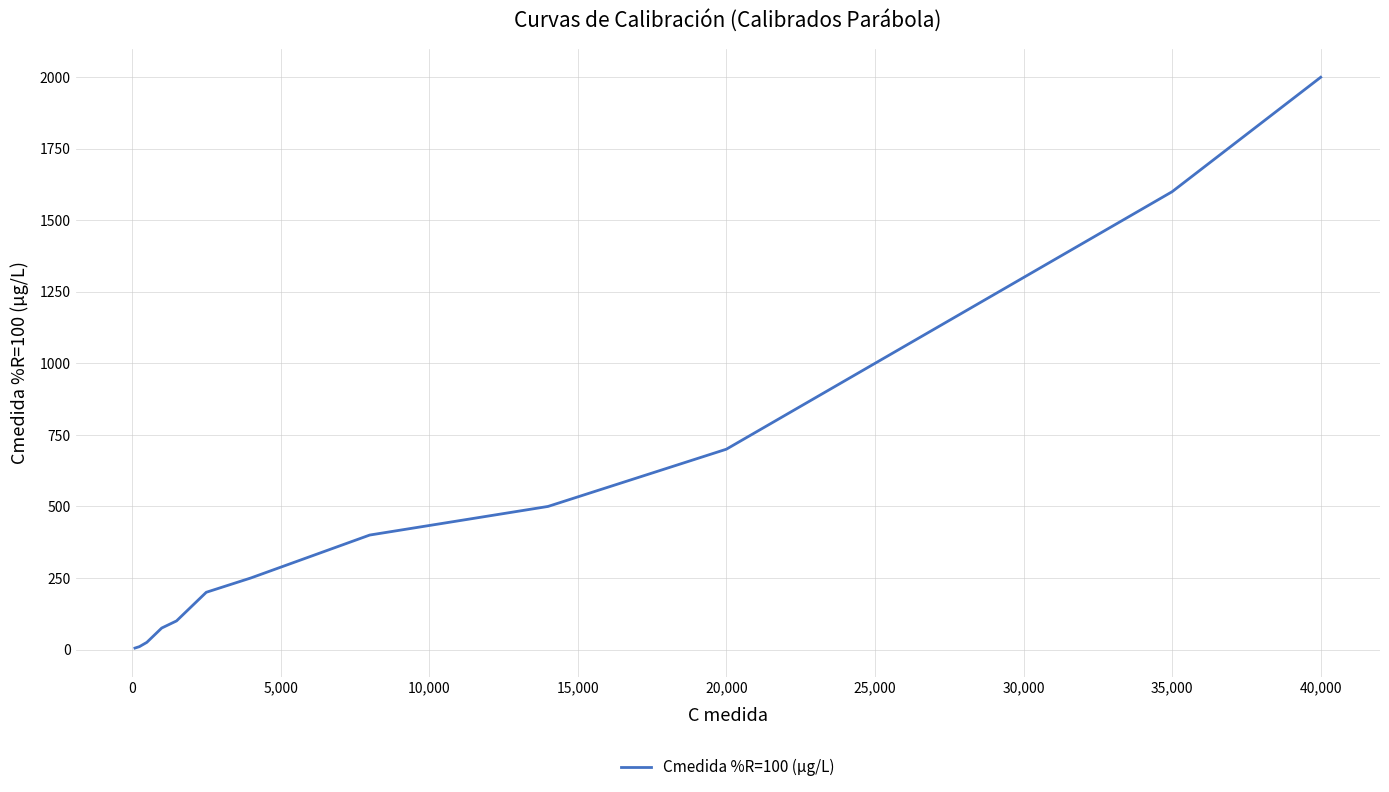

What is the difference between the maximum and minimum values?

1995.0